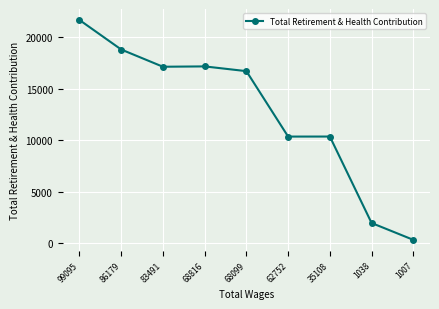

What is the ratio of the value at 68099 to the value at 68816?

1.0